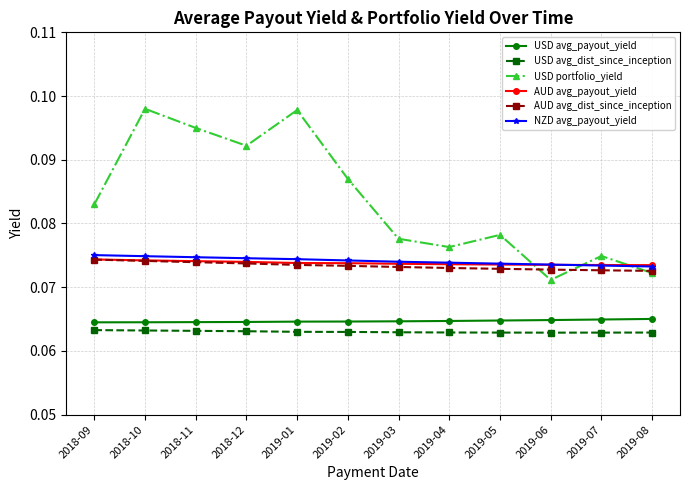

The value of USD portfolio_yield at 2018-10 is 0.2. True or false?

False